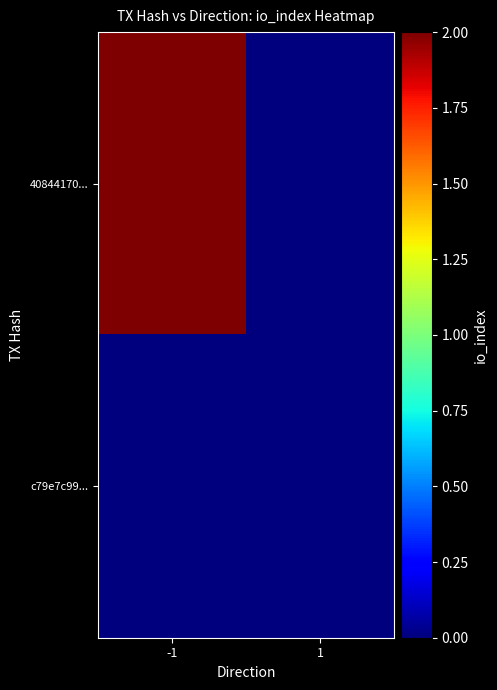

What is the total value across all series at -1?

2